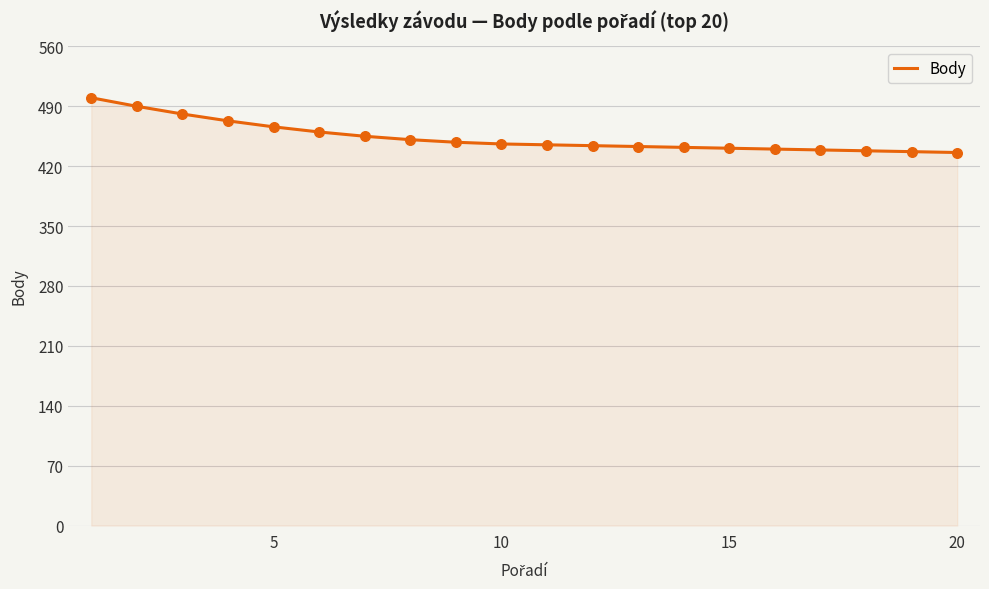

What is the minimum value shown in the chart?

436